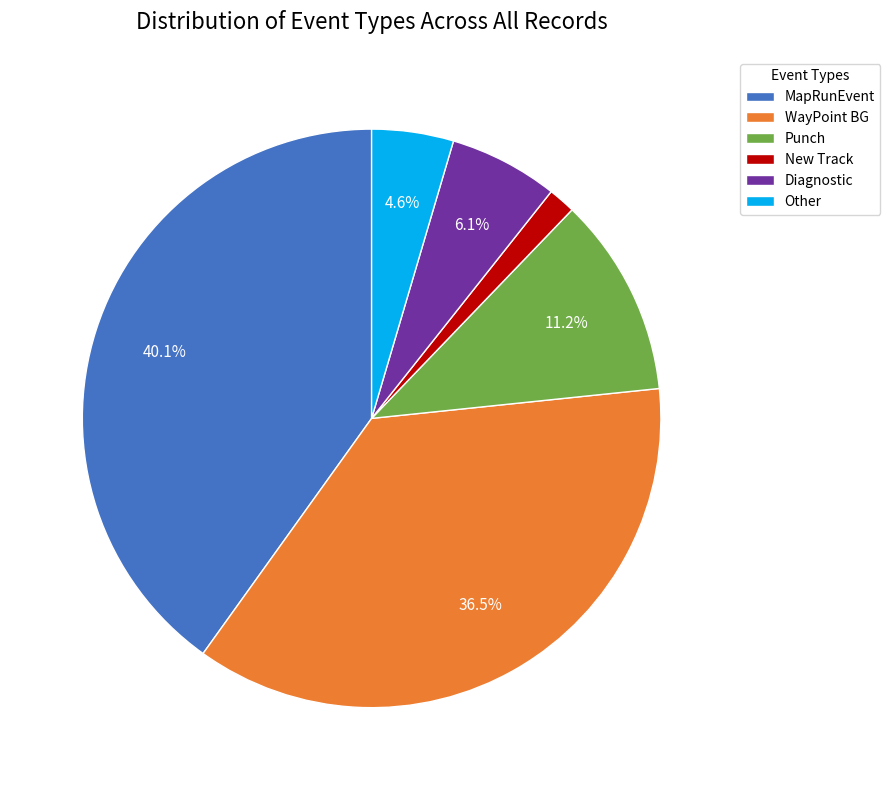

Rank the categories by value from lowest to highest.

New Track, Other, Diagnostic, Punch, WayPoint BG, MapRunEvent